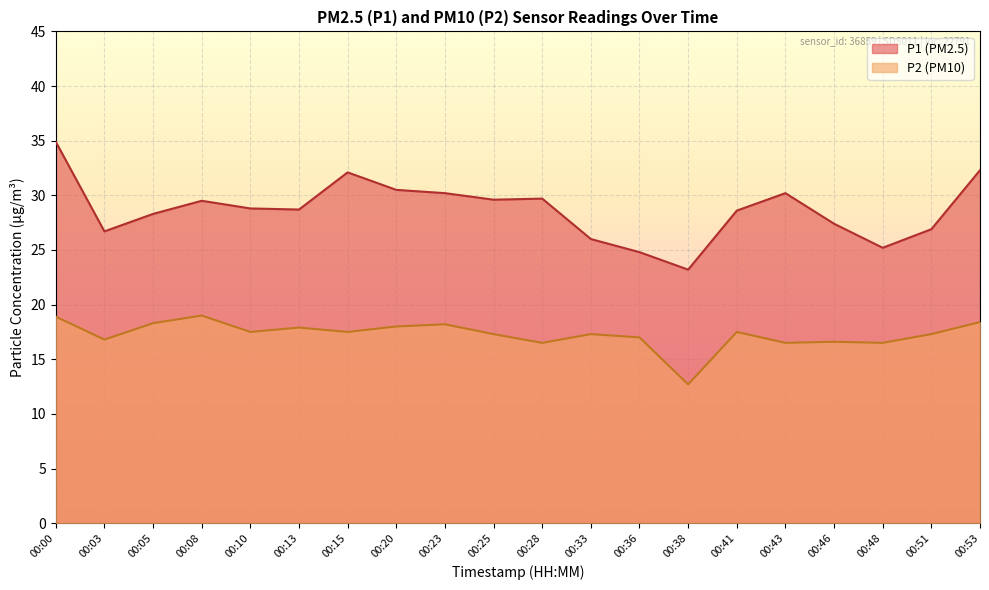

What is the difference between the P1 values at 00:36 and 00:13?

3.9